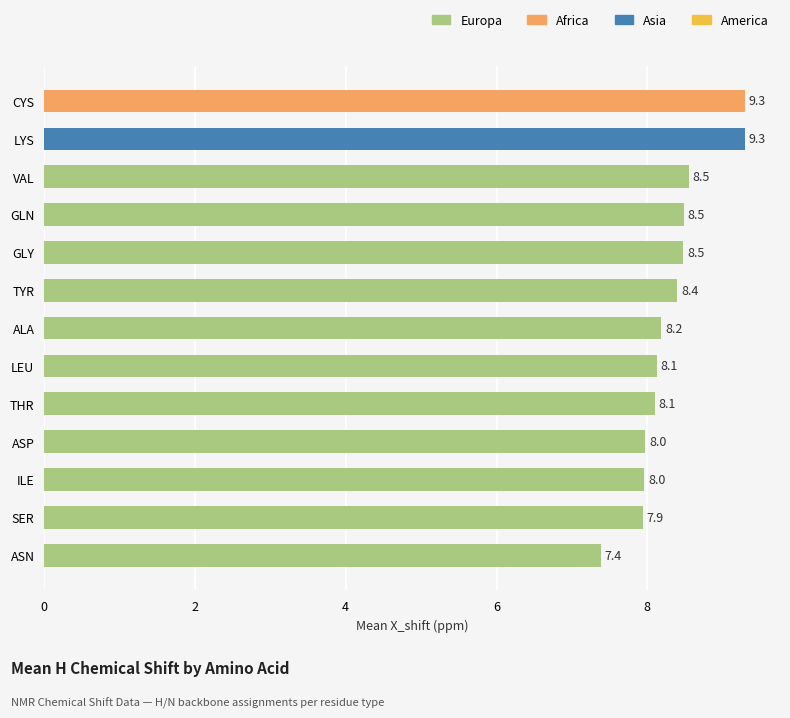

What value does the data have at ILE?

8.0